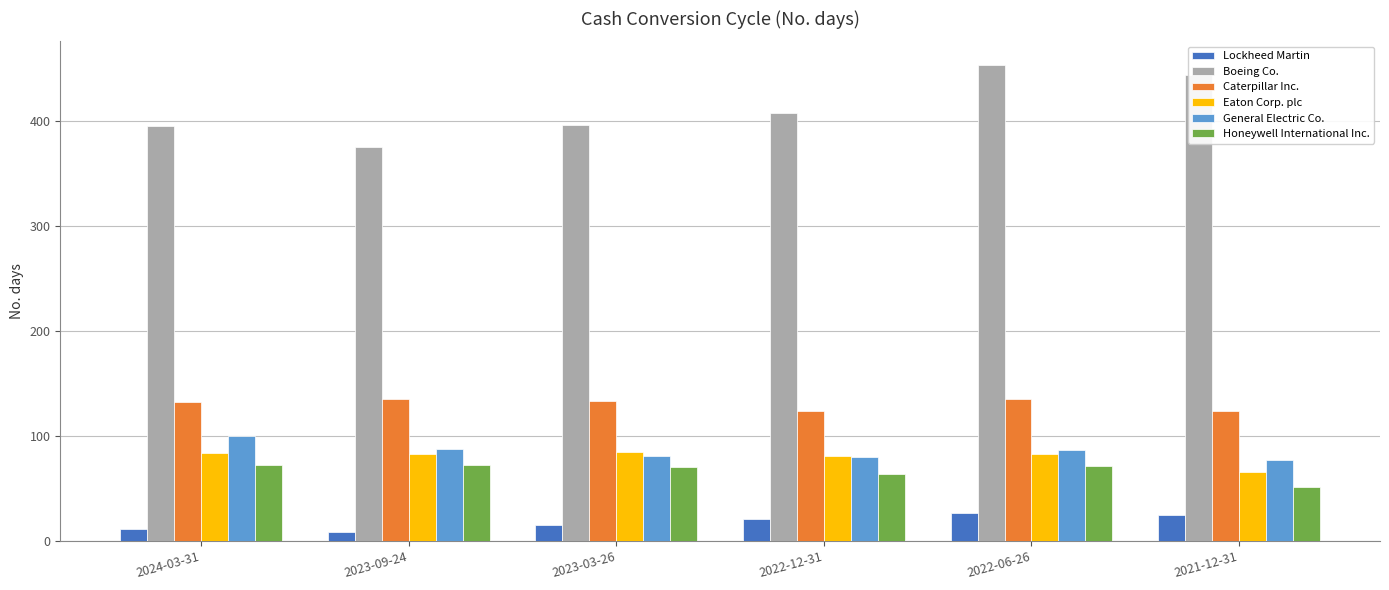

What is the total value across all series at 2022-06-26?

856